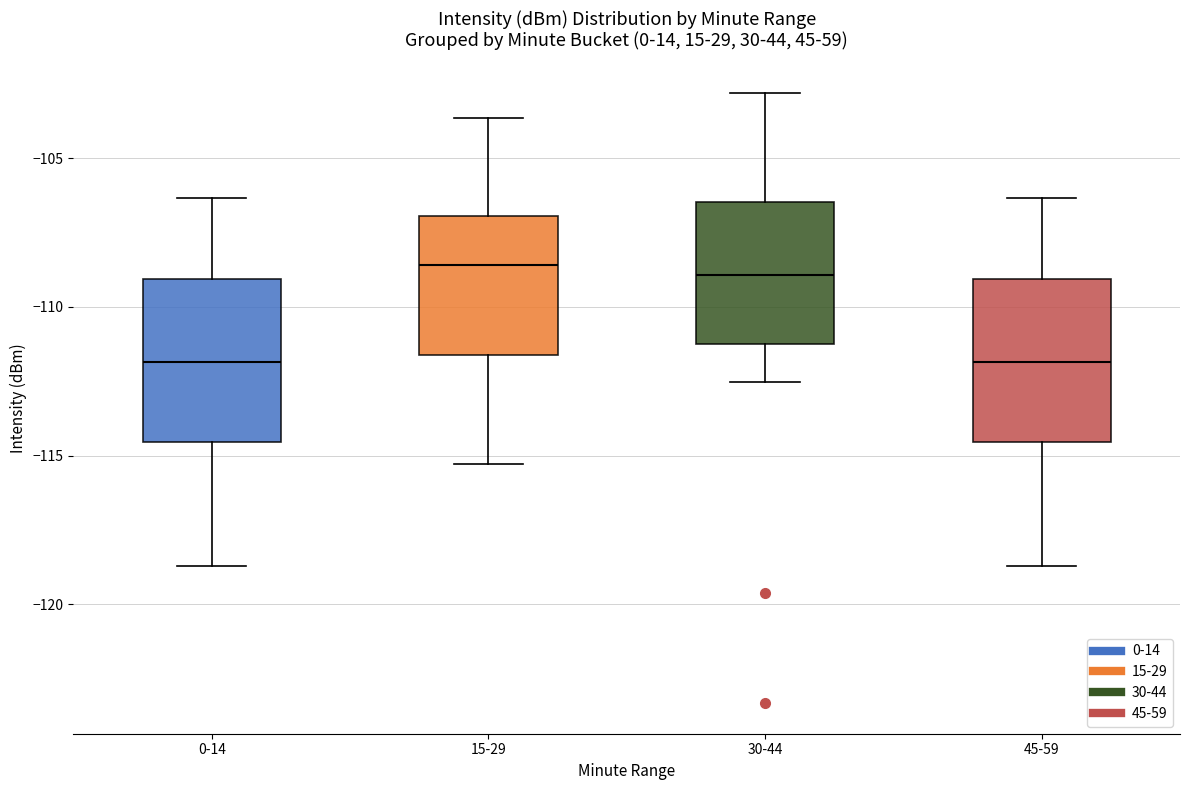

Reading left to right, transcribe this box plot: for each box, give where its median line is, the range the box spans, and where its two whiskers end, as read against the y-axis. The values are not printed on the chart, so give them approximately, as read against the axis.

0-14: median -112.0, box -114.5 to -109.0, whiskers -118.5 to -106.5
15-29: median -108.5, box -111.5 to -107.0, whiskers -115.5 to -103.5
30-44: median -109.0, box -111.0 to -106.5, whiskers -112.5 to -103.0
45-59: median -112.0, box -114.5 to -109.0, whiskers -118.5 to -106.5